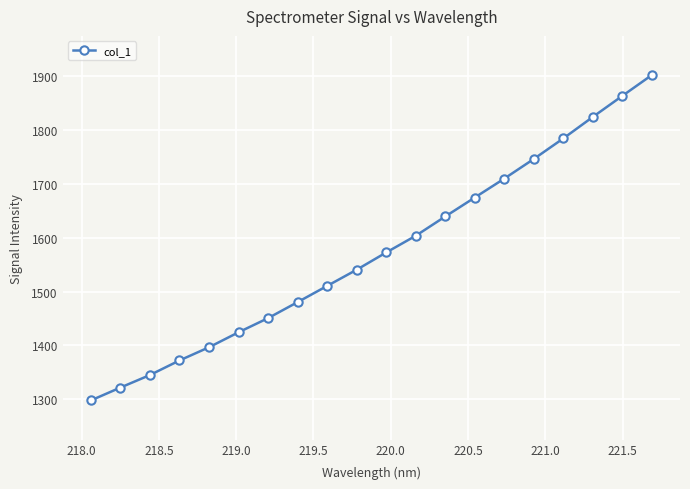

What is the sum of all values?

31457.9